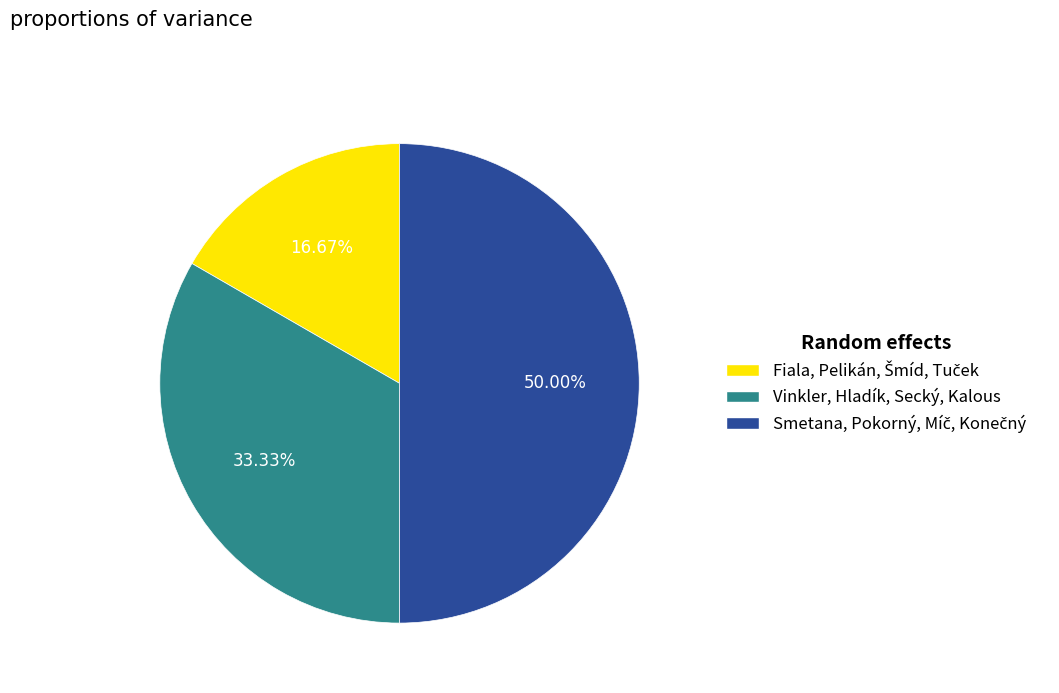

Does Vinkler, Hladík, Secký, Kalous represent more than half of the total?

No